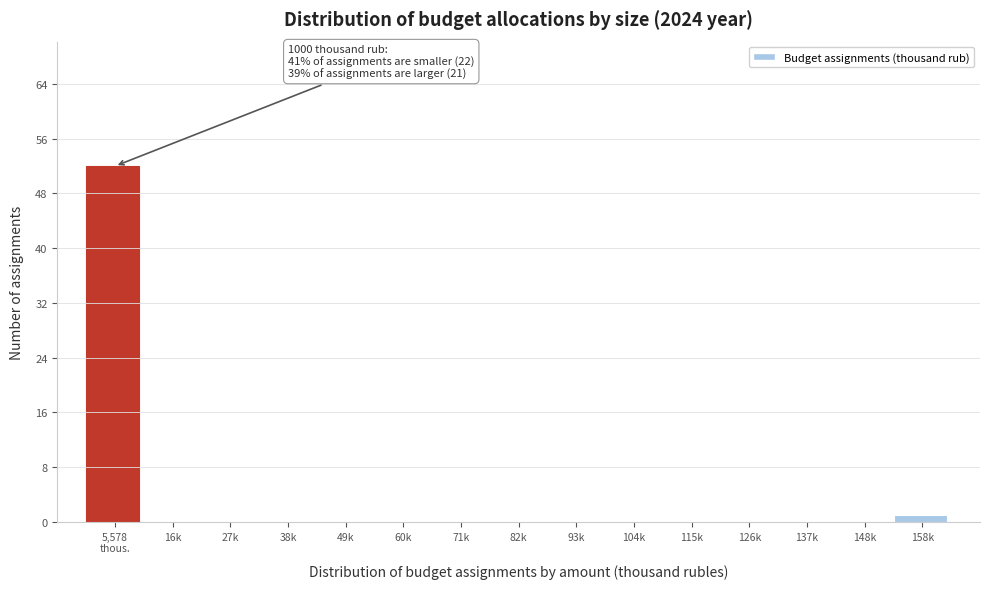

What is the sum of all values?

53